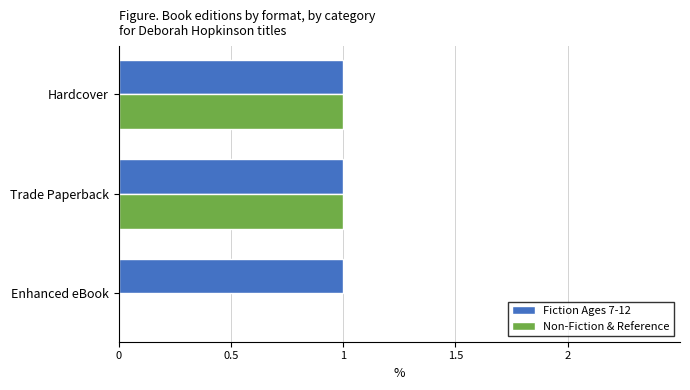

True or false: Non-Fiction & Reference has a value of 1 at Trade Paperback.

True